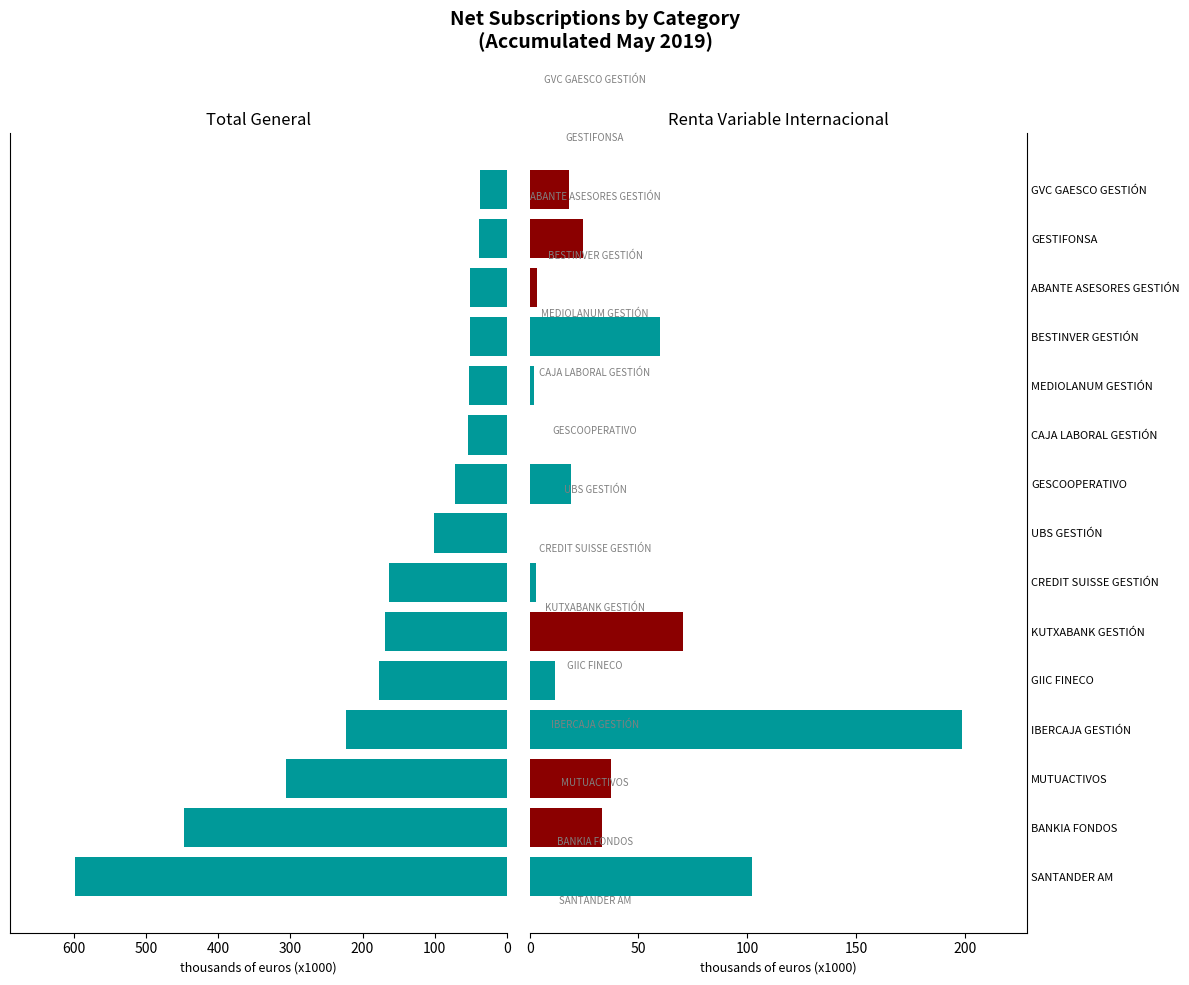

What is the total value across all series at GVC GAESCO GESTIÓN?

55.1